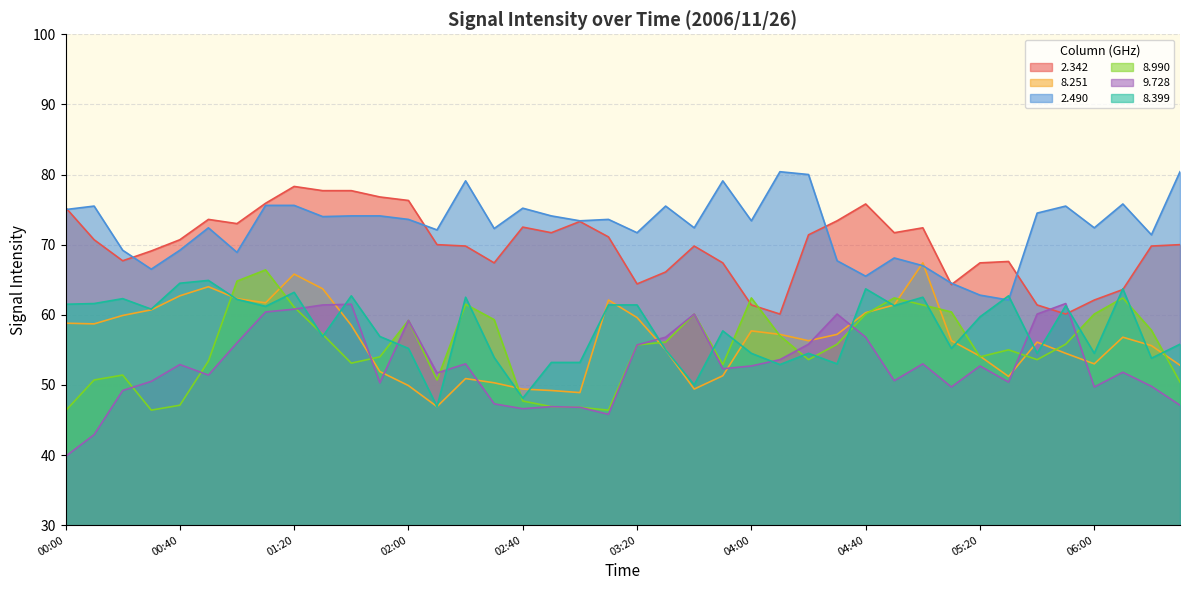

True or false: 2.342 and 8.251 intersect in this chart.

False